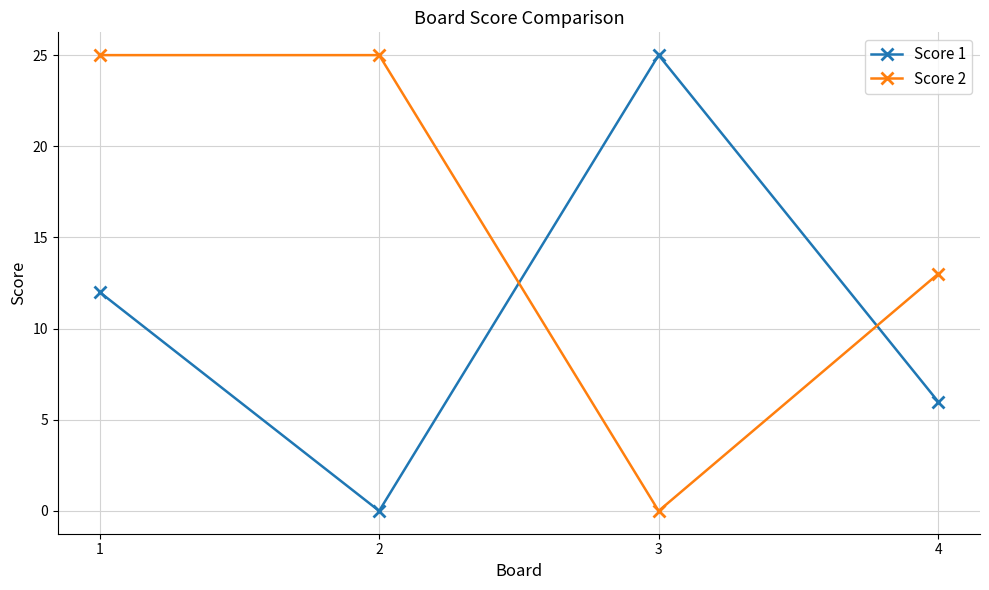

Reading right to left, transcribe all the data shown in this chart.

Score 1: 6	25	0	12
Score 2: 13	0	25	25